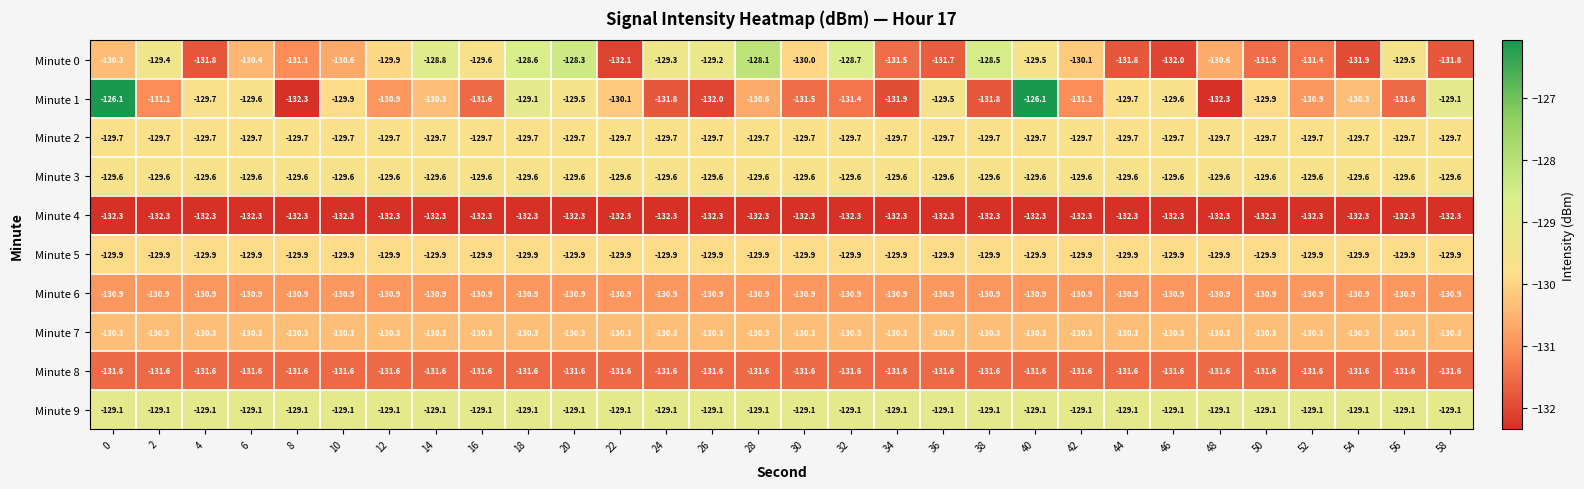

At how many categories does at least one series exceed -129?

8